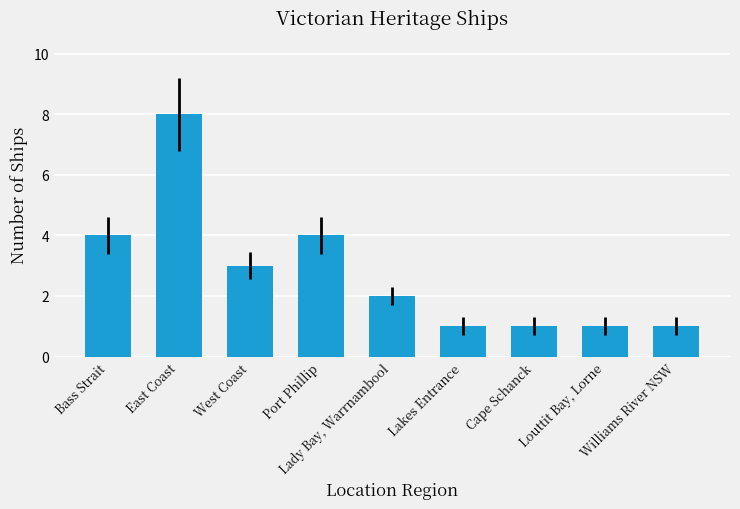

How many bars are there in total?

9